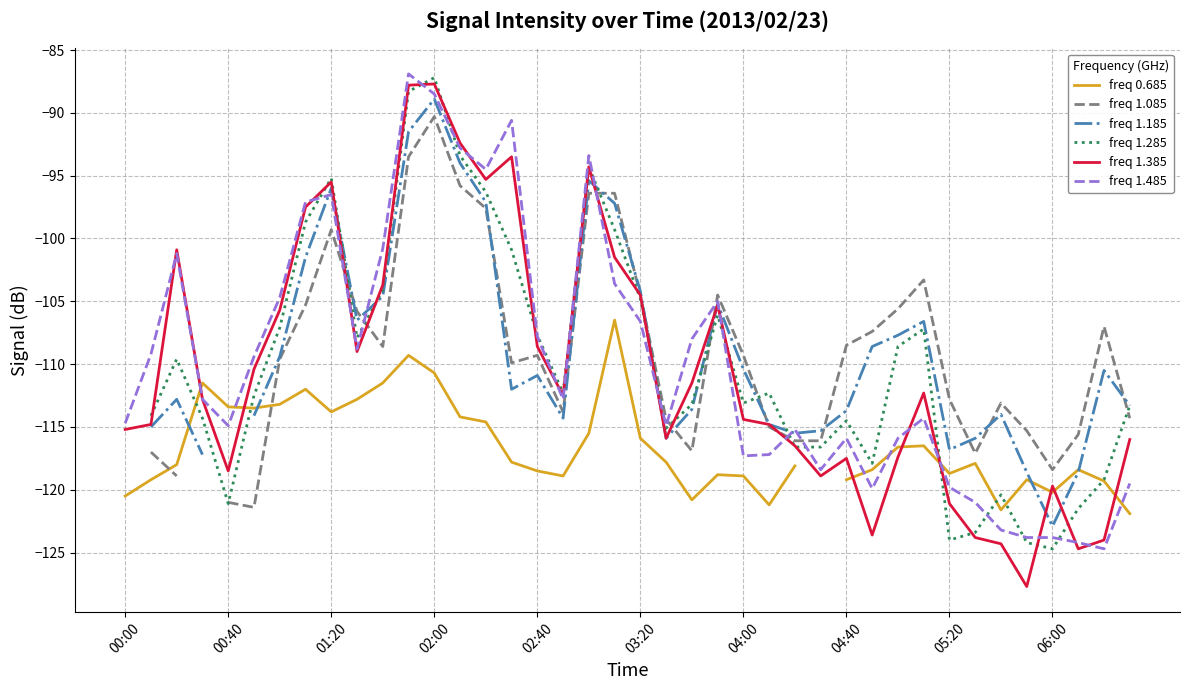

Does the chart display data point markers on the line(s)?

No